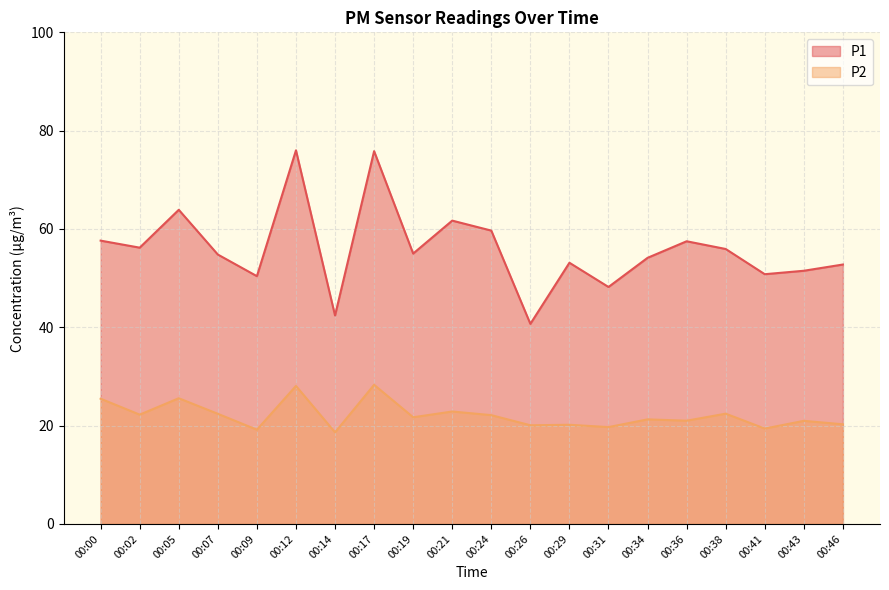

How many lines are shown in the chart?

2